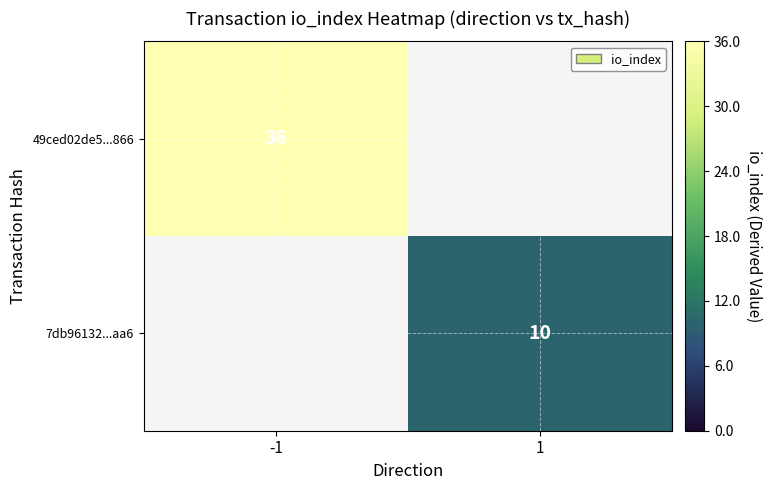

Between -1 and 1, which is larger?

-1